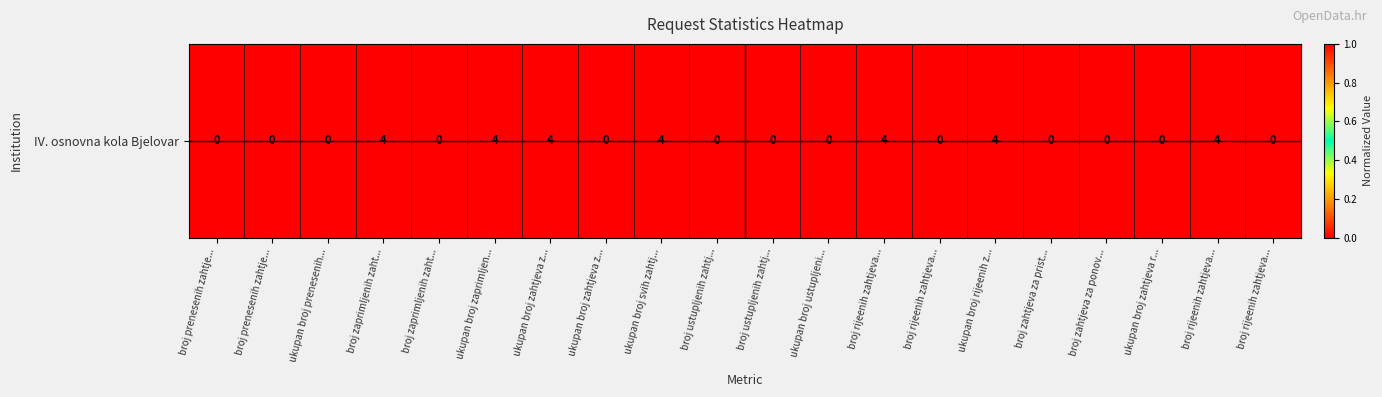

What is the average value?

0.3